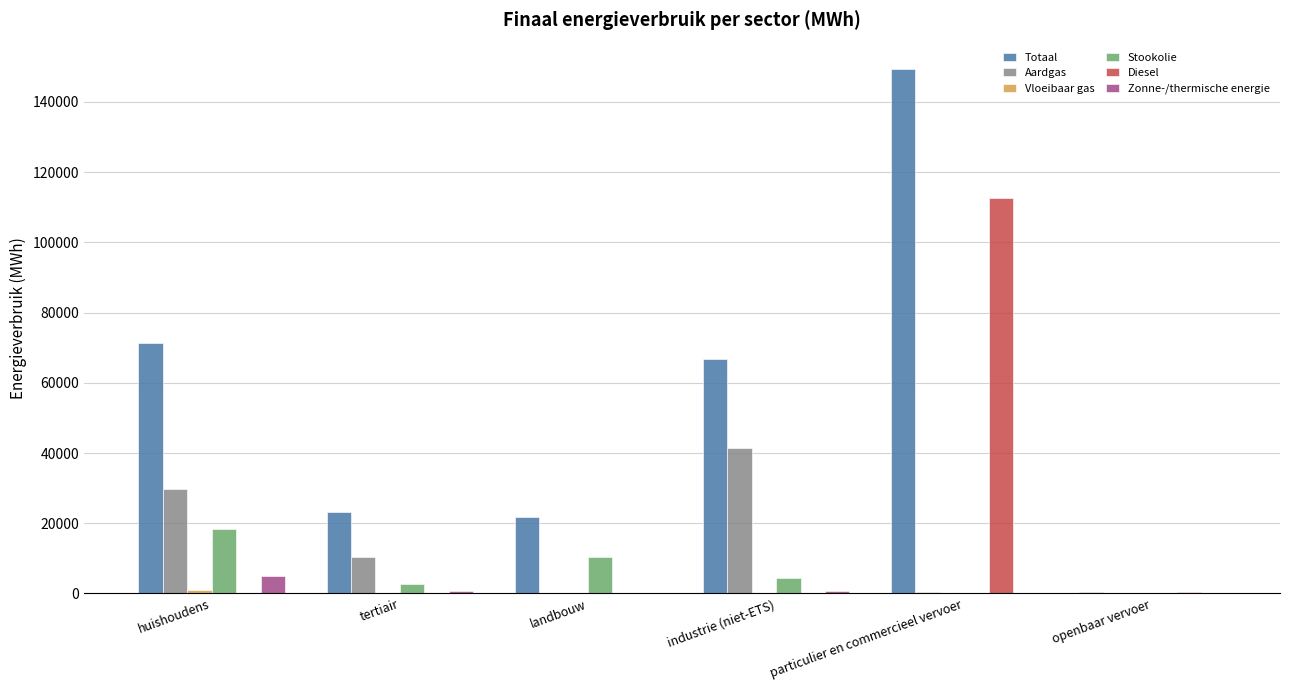

What is the spread (max minus min) of values at openbaar vervoer?

327.1